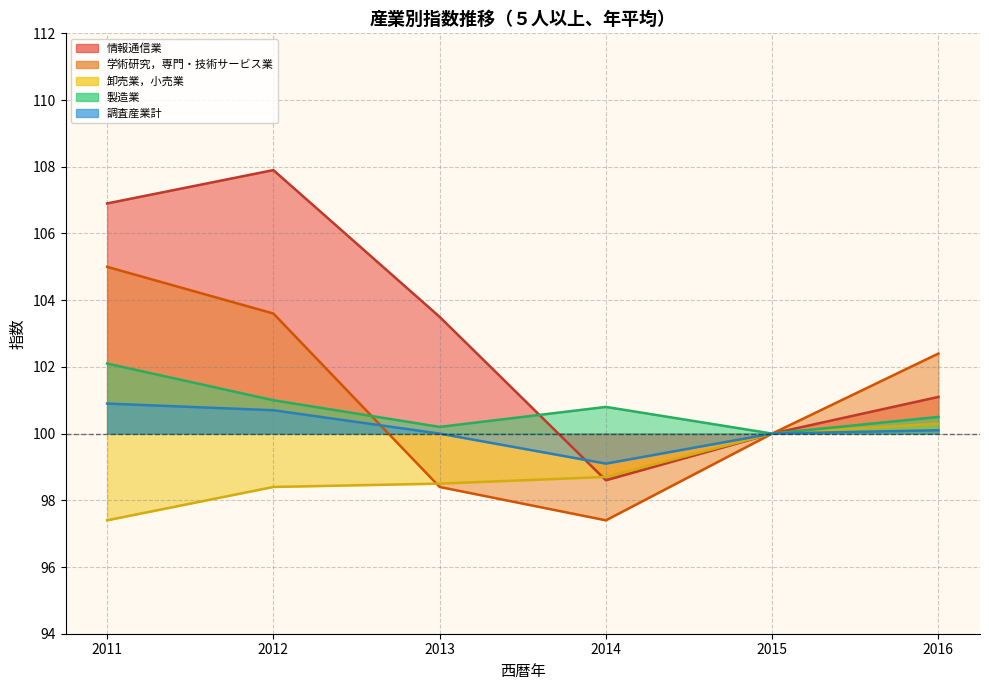

Which category has the highest value across all series?

2012